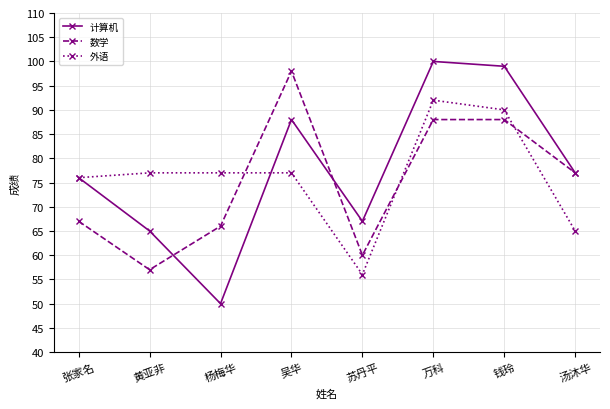

What are all the series names shown in the legend?

计算机, 数学, 外语